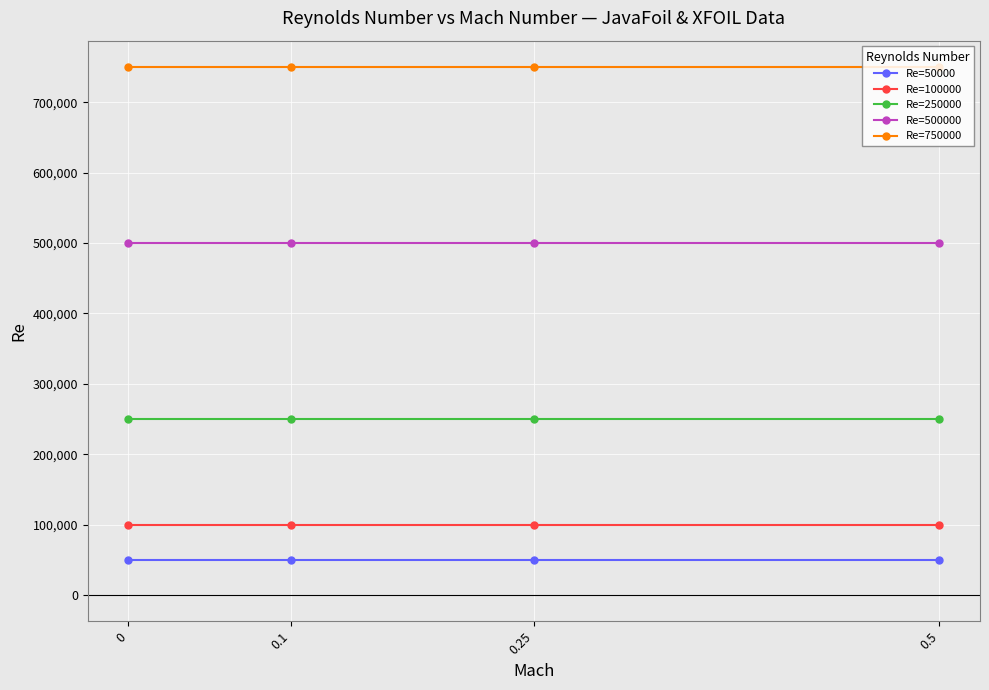

True or false: Re=500000 and Re=750000 intersect in this chart.

False